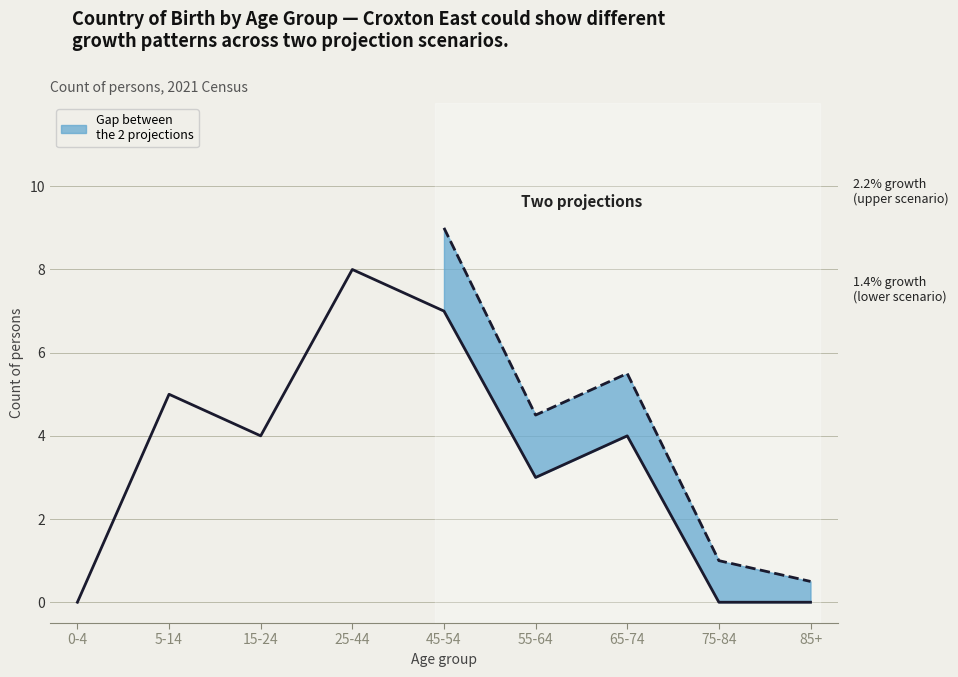

Reading right to left, transcribe all the data shown in this chart.

0	0	4	3	7	8	4	5	0